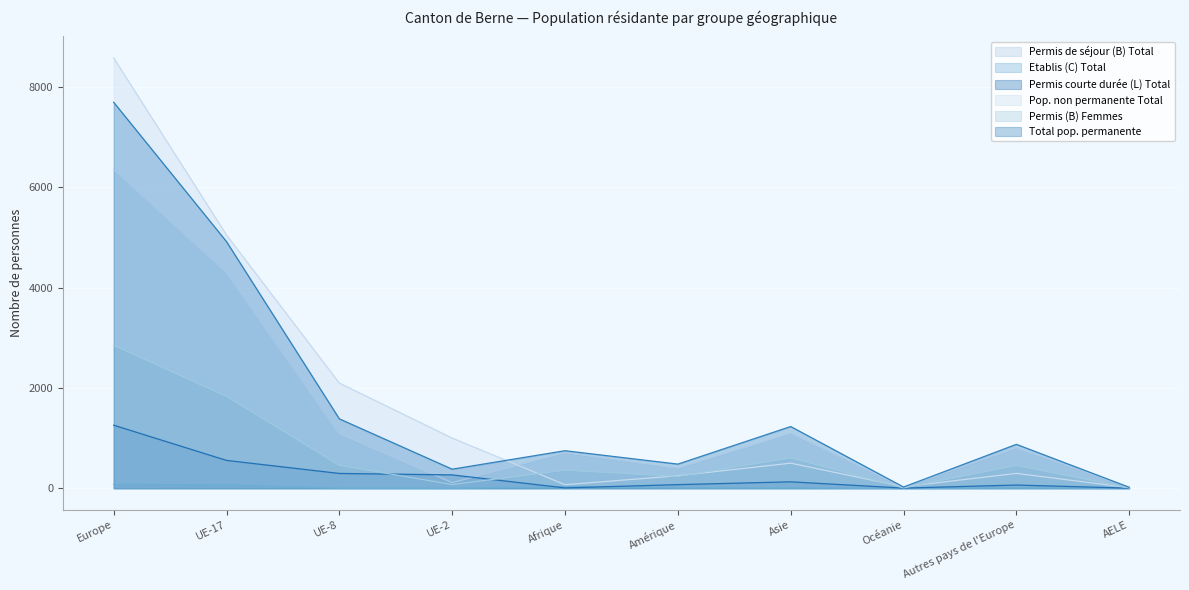

True or false: Etablis (C) Total and Permis de séjour (B) Total intersect in this chart.

False